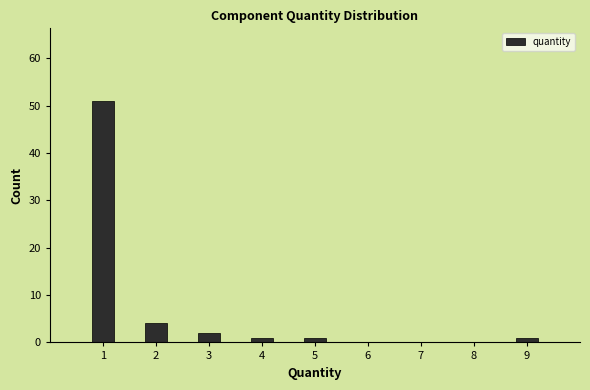

Reading left to right, list all the values displayed in this chart.

1=51	2=4	3=2	4=1	5=1	6=0	7=0	8=0	9=1